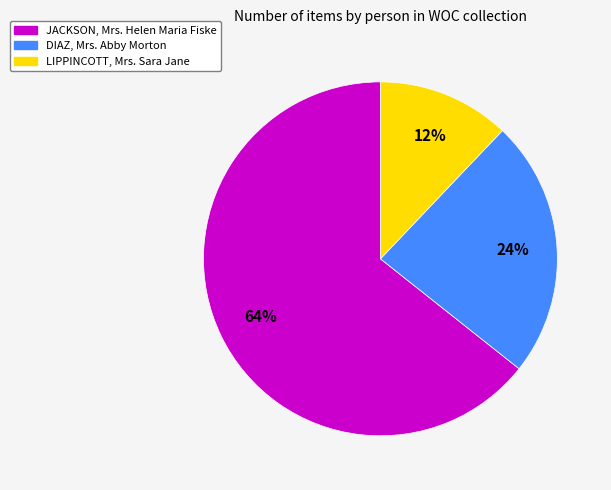

Between LIPPINCOTT, Mrs. Sara Jane and DIAZ, Mrs. Abby Morton, which is larger?

DIAZ, Mrs. Abby Morton